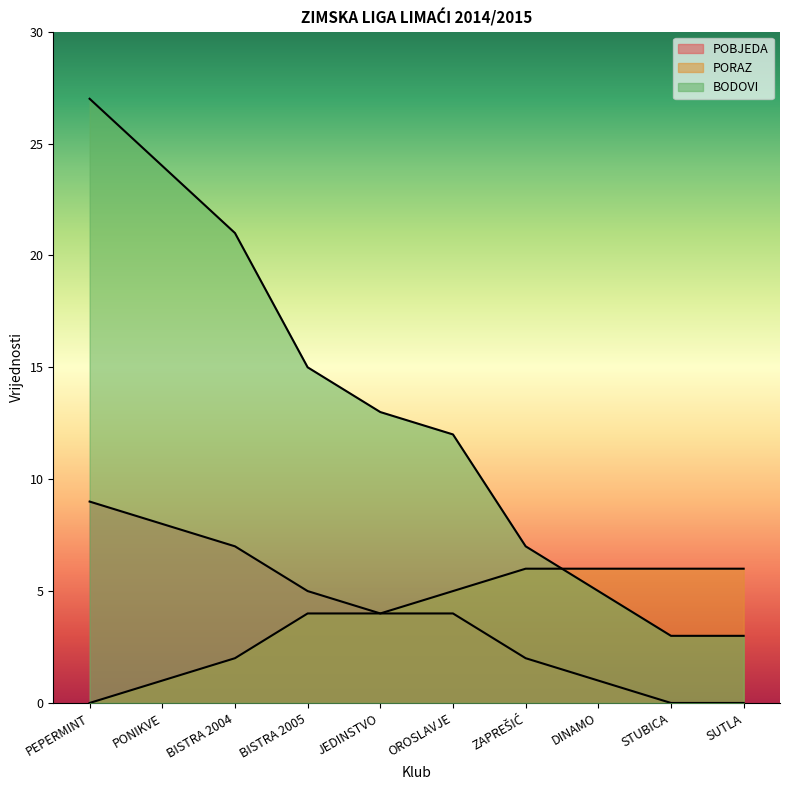

The PORAZ series shows 6 at BISTRA 2005. True or false?

False